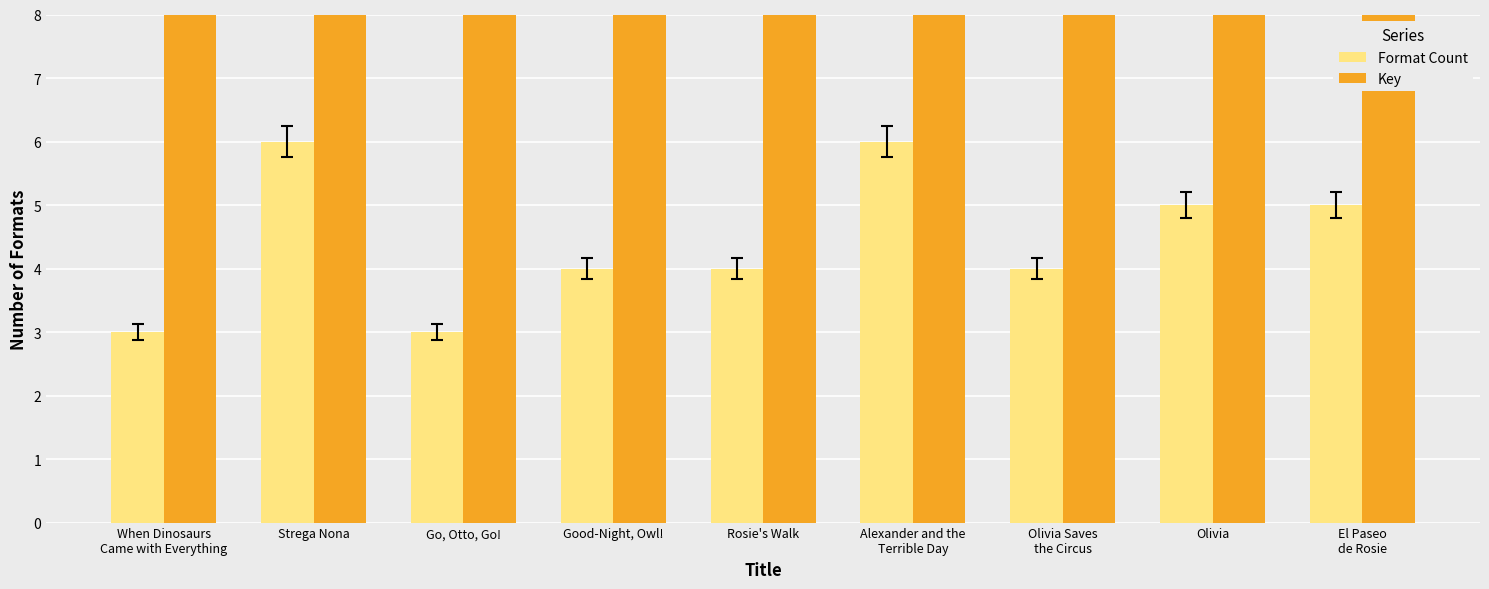

What are all the series names shown in the legend?

Format Count, Key